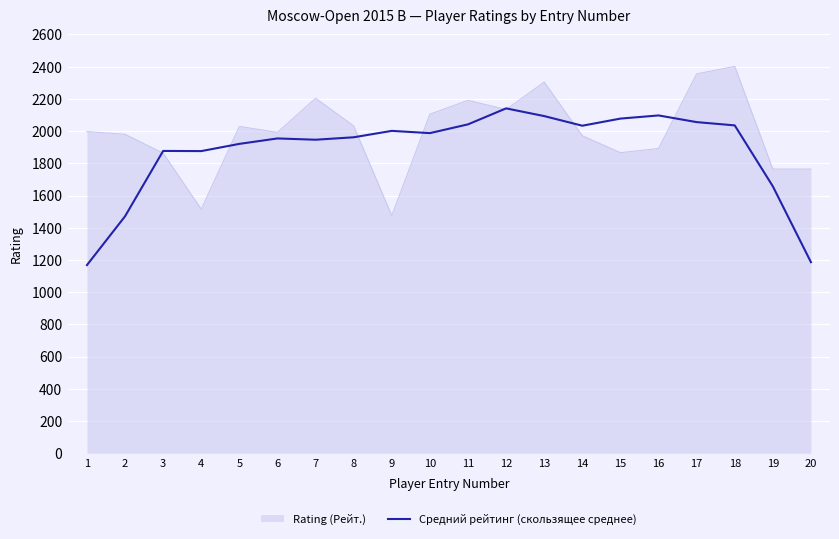

The value of Rating (Рейт.) at 3 is 1863.0. True or false?

True